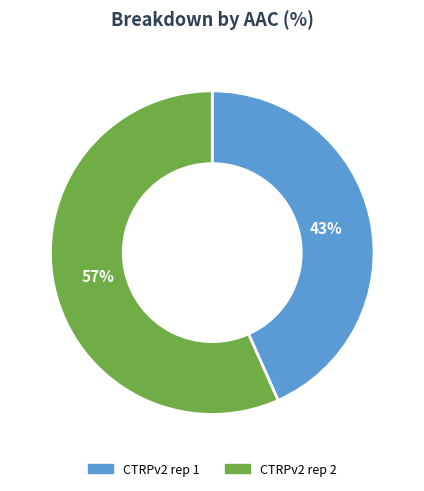

What is the ratio of the value at CTRPv2 rep 1 to the value at CTRPv2 rep 2?

0.8